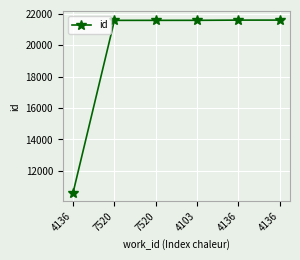

Reading left to right, what are all the values shown in this chart?

10623	21581	21582	21584	21597	21598